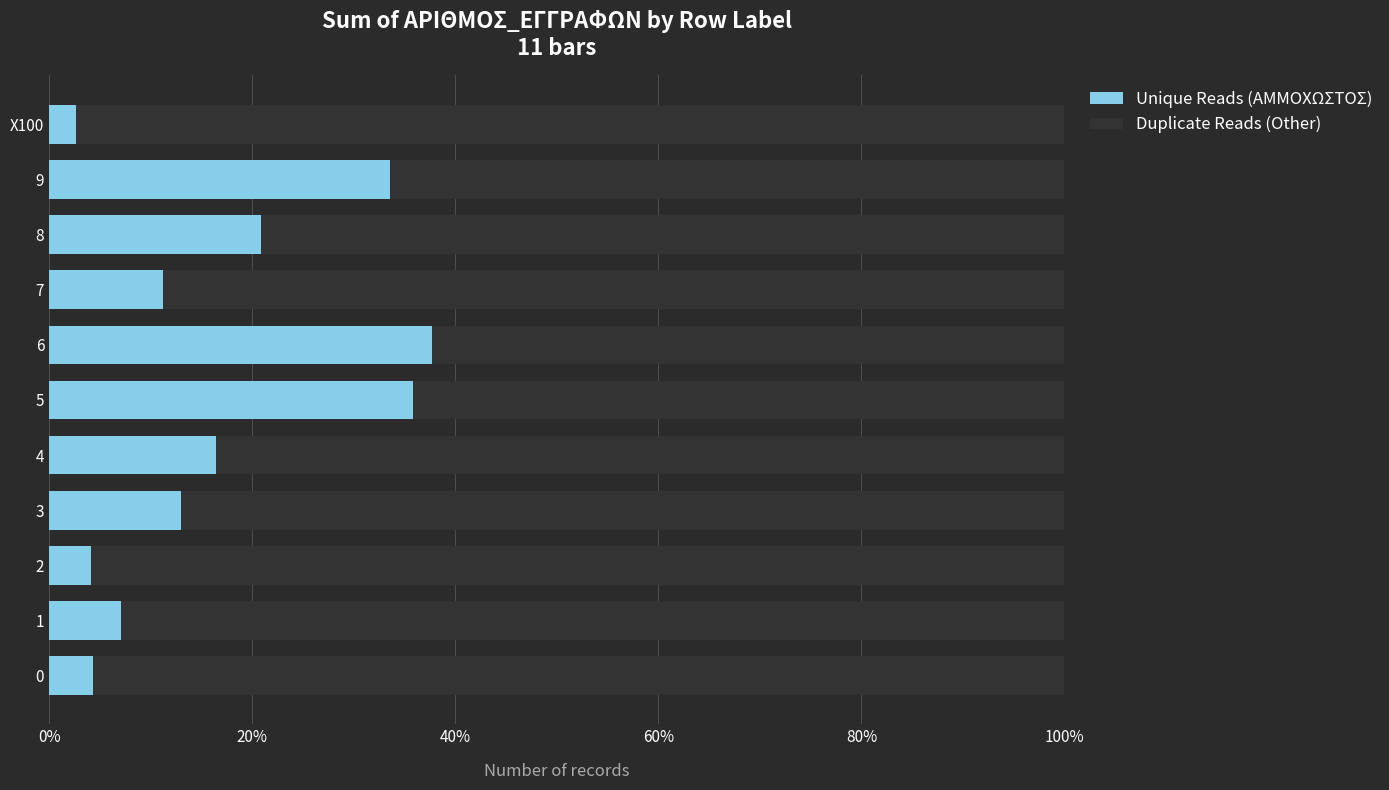

Is it true that Unique Reads (ΑΜΜΟΧΩΣΤΟΣ) equals 33.6 at 9?

True